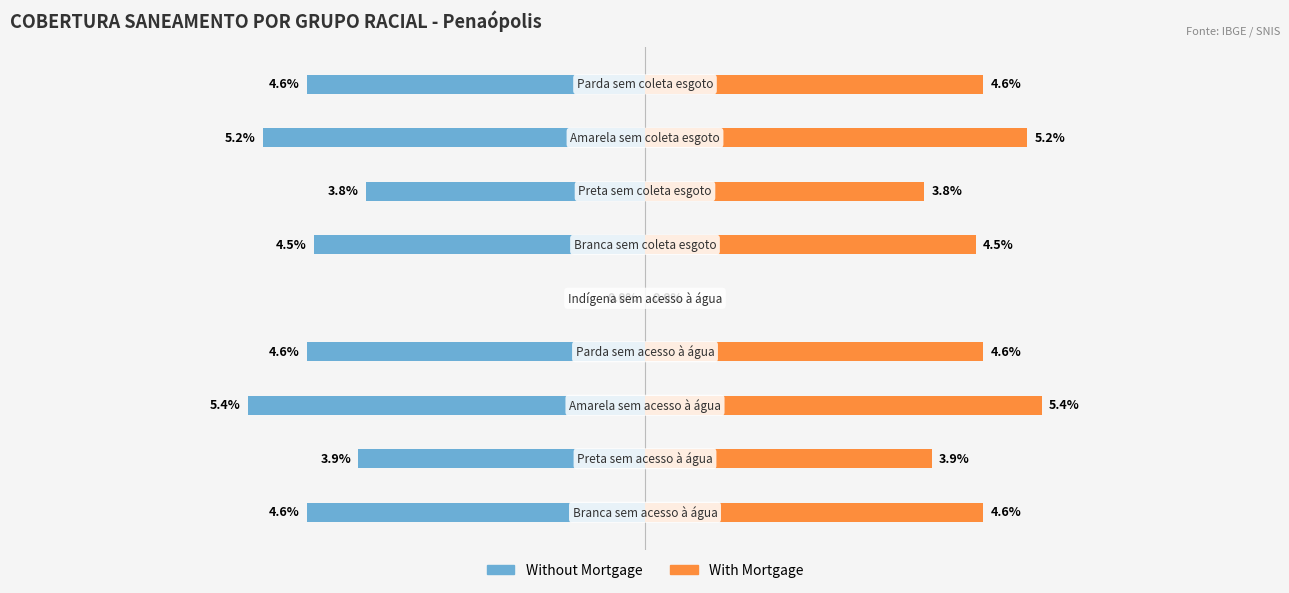

How many series are shown in this chart?

2